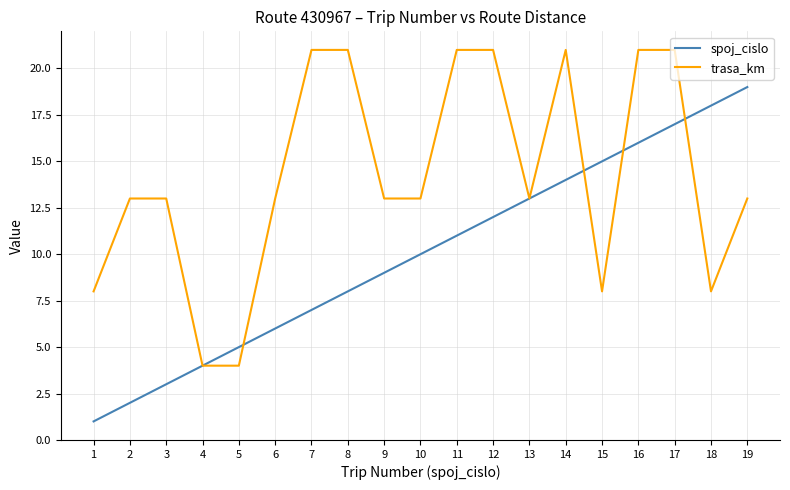

At which category is the sum across all series the highest?

17